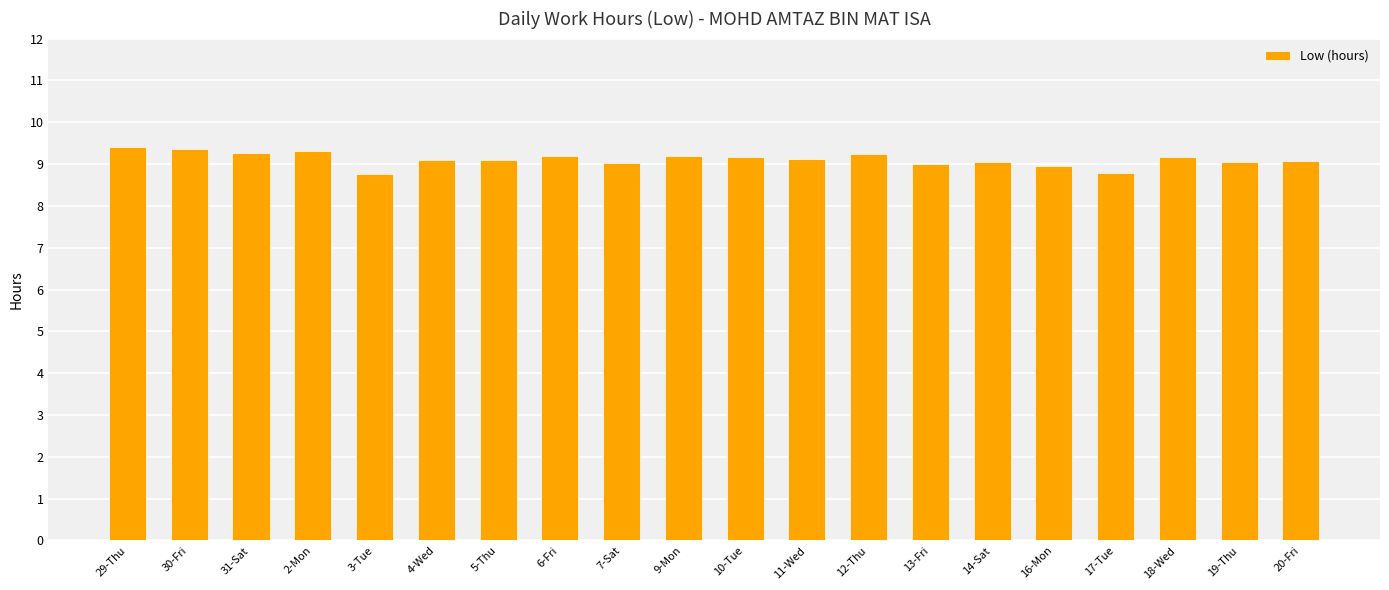

What is the label of the 20th bar from the right?

29-Thu